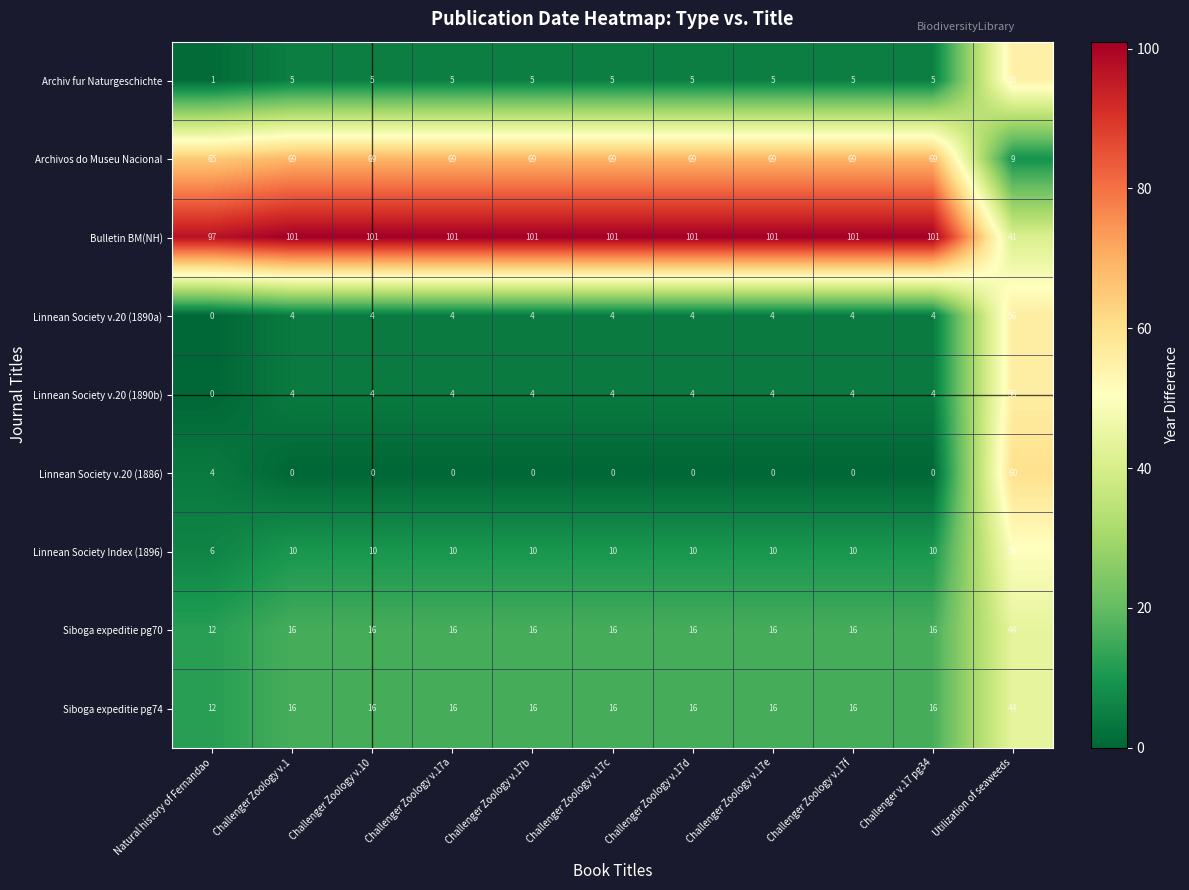

True or false: Linnean Society v.20 (1890a) has a value of 5 at Challenger v.17 pg34.

False